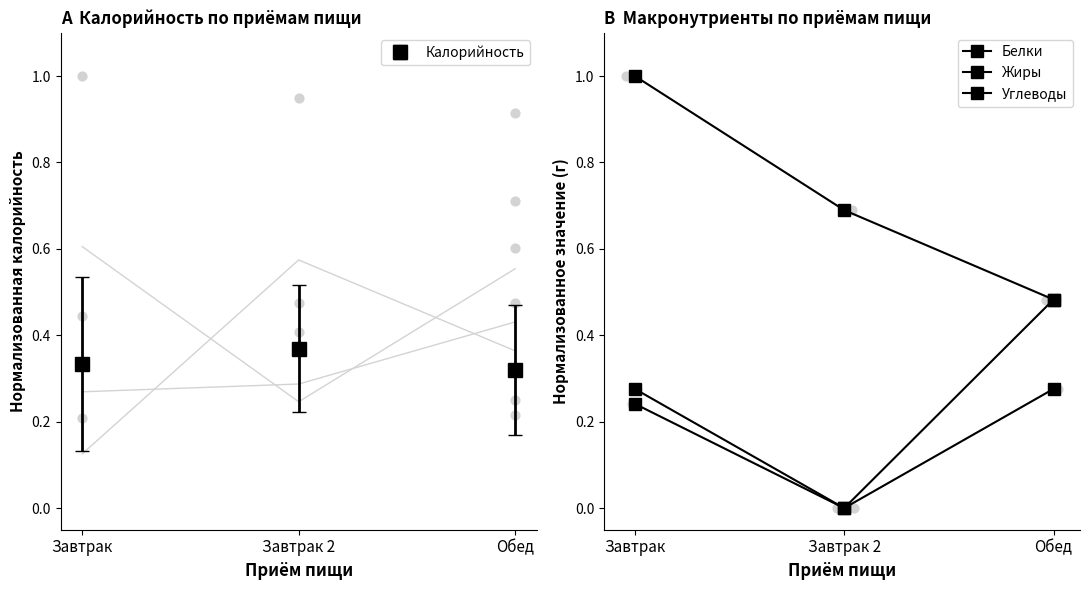

At how many categories does at least one series exceed 0?

3